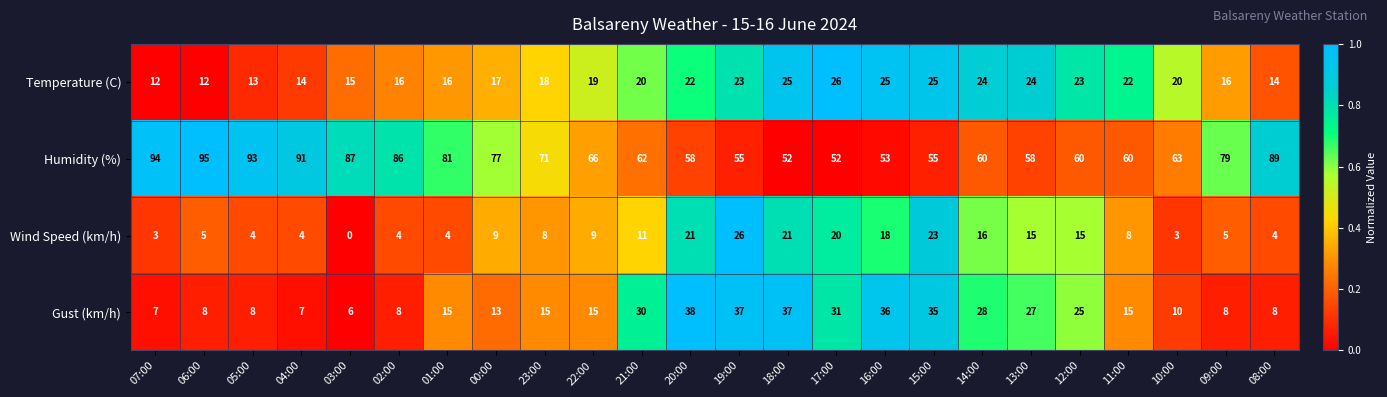

What is the sum of the Humidity (%) values at 03:00 and 15:00?

142